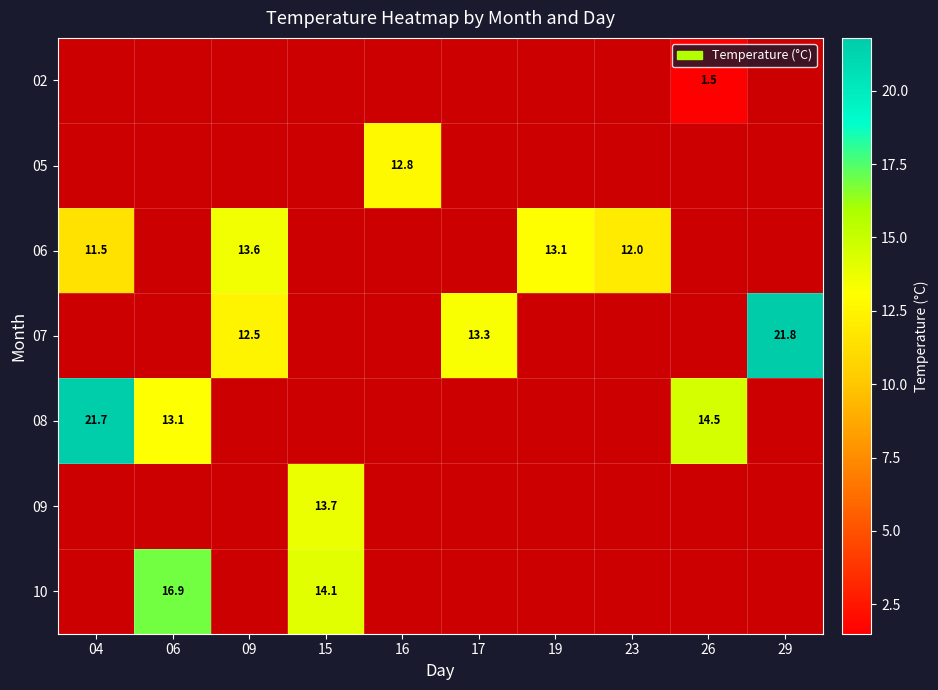

What is the maximum value shown in the chart?

21.8